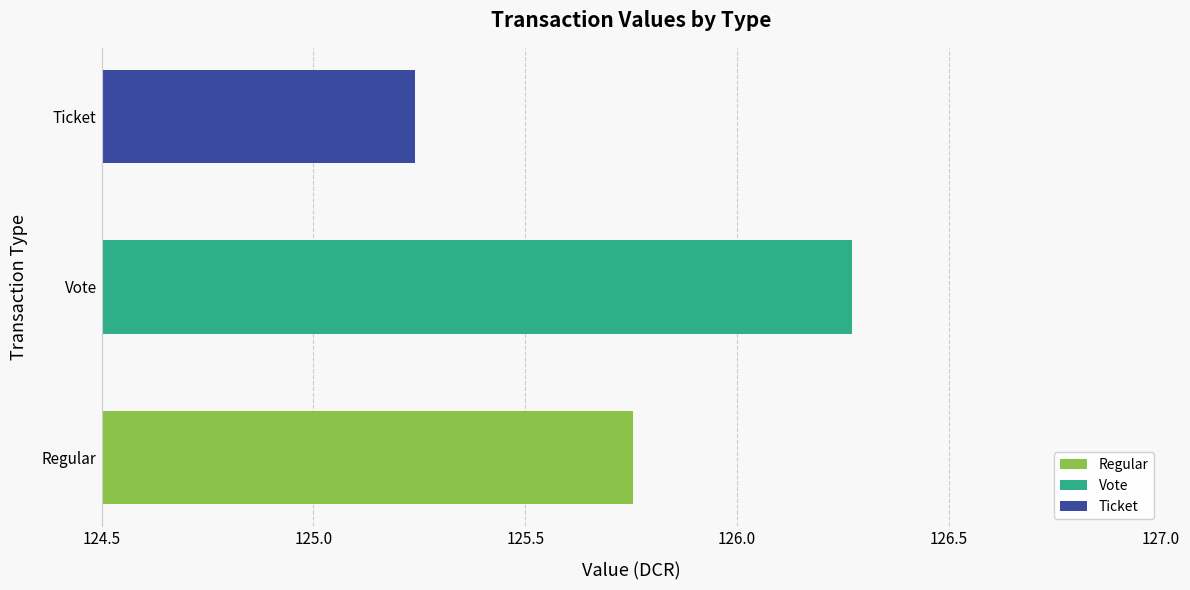

How many distinct data groups are displayed?

1